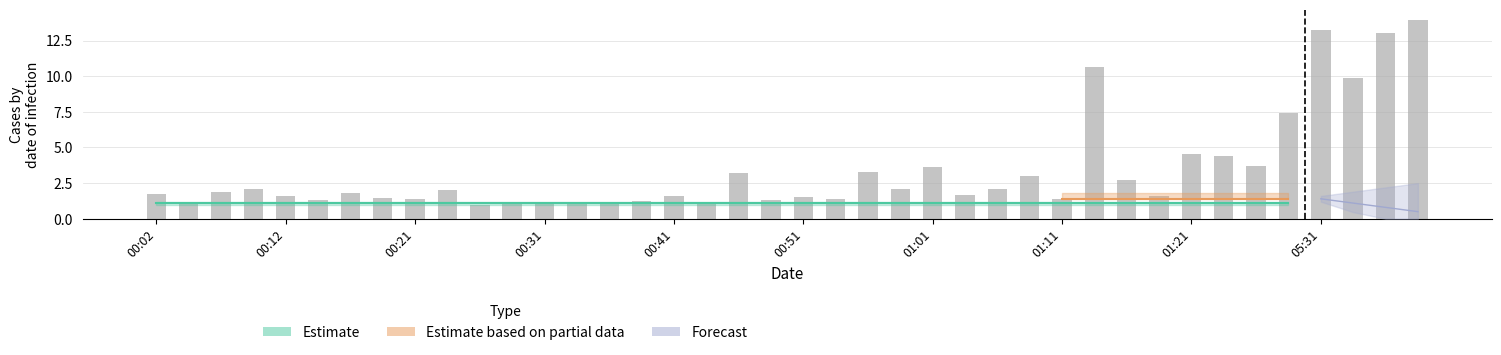

The value at 01:11 is 1.4. True or false?

True